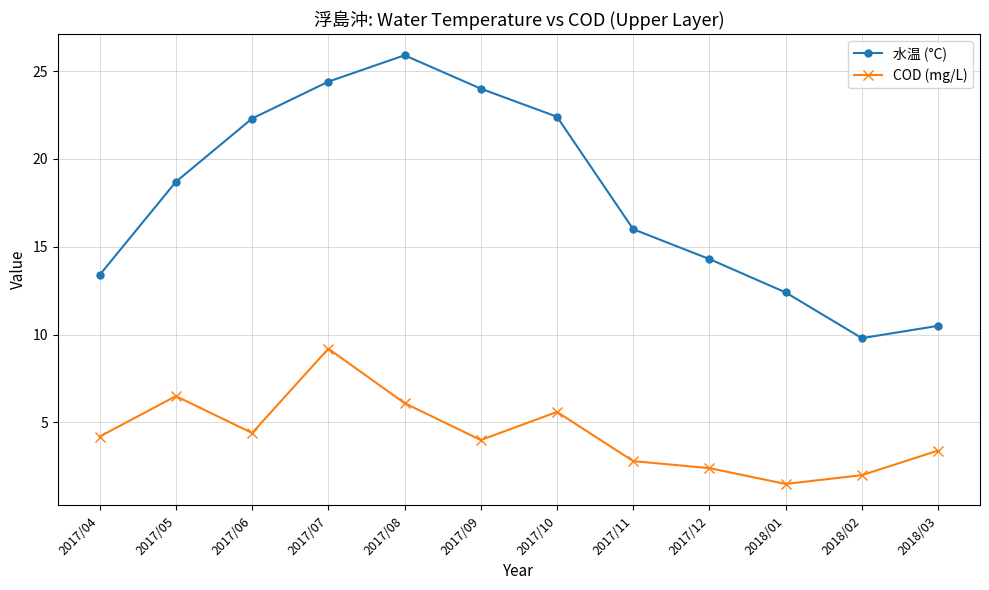

What is the value of the COD (mg/L) point at the 3rd from the left?

4.4